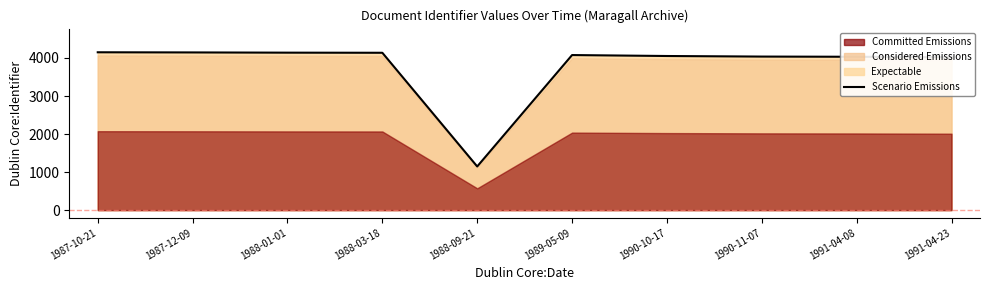

Does the chart have visible grid lines?

No